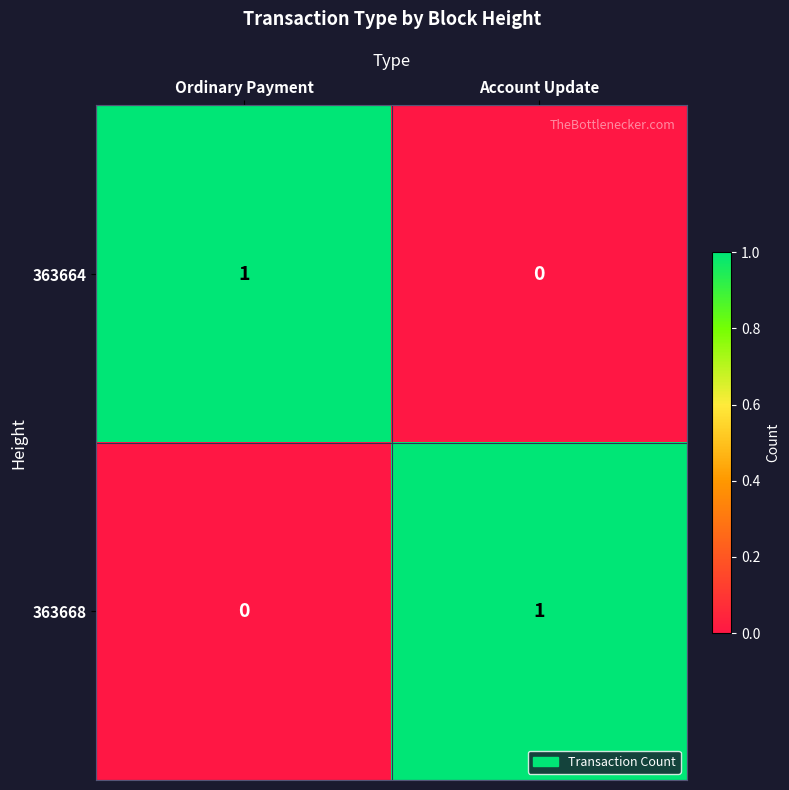

What is the spread (max minus min) of values at Ordinary Payment?

1